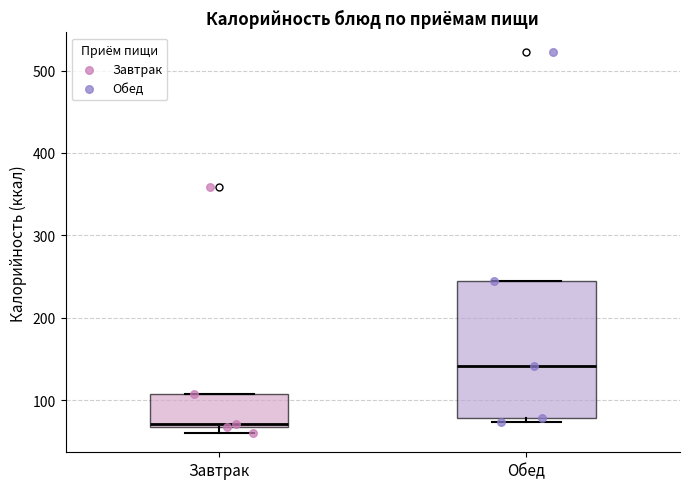

Reading left to right, transcribe this box plot: for each box, give where its median line is, the range the box spans, and where its two whiskers end, as read against the y-axis. The values are not printed on the chart, so give them approximately, as read against the axis.

Завтрак: median 70 (just above the box's lower edge), box 70 to 110, whiskers 60 to 110
Обед: median 140, box 80 to 240, whiskers 70 to 240